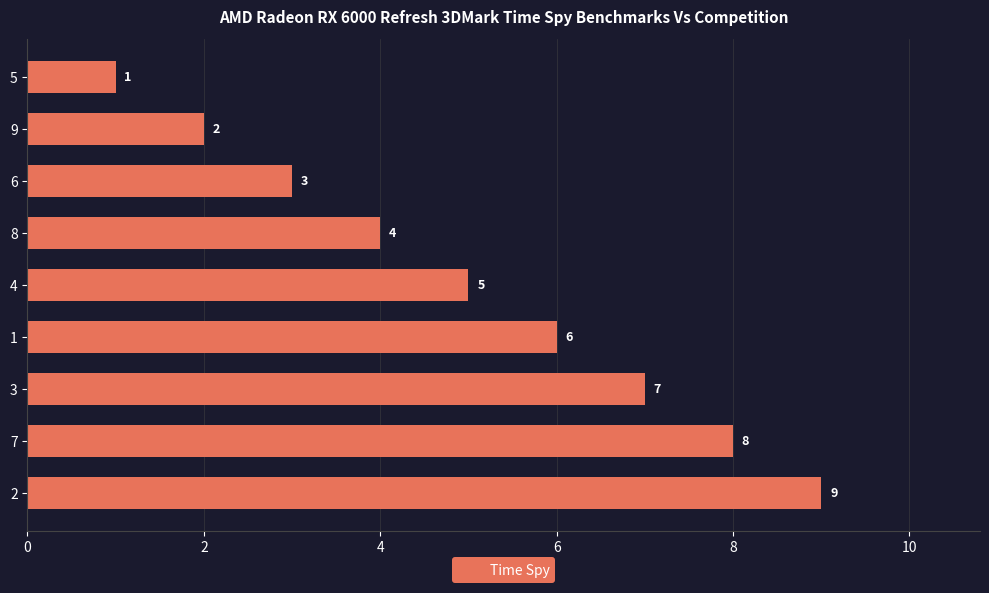

Rank the categories by value from lowest to highest.

5, 9, 6, 8, 4, 1, 3, 7, 2